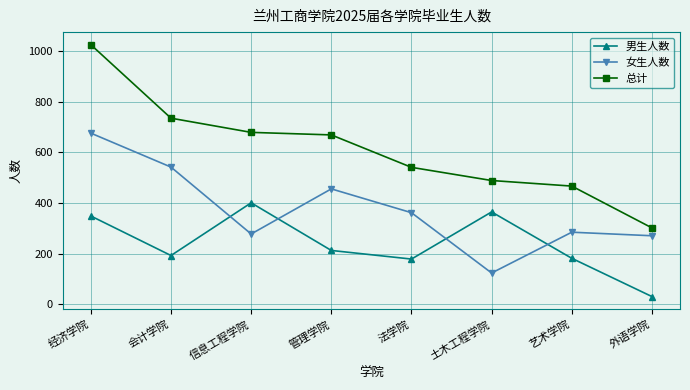

At which category does 男生人数 reach its first local valley?

会计学院